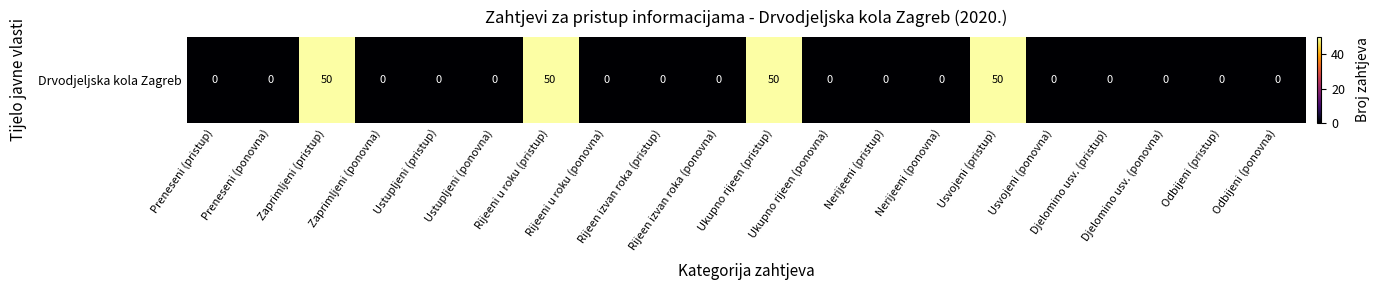

Is it true that the value at Djelomino usv. (pristup) is 16?

False